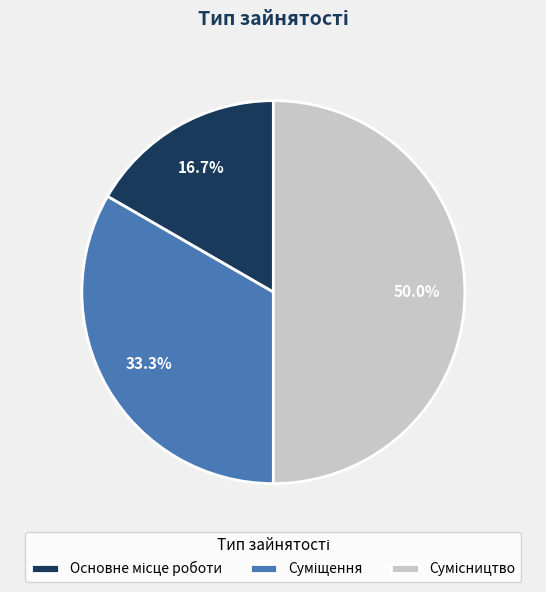

To the nearest percent, what is the combined percentage of Суміщення and Сумісництво?

83%